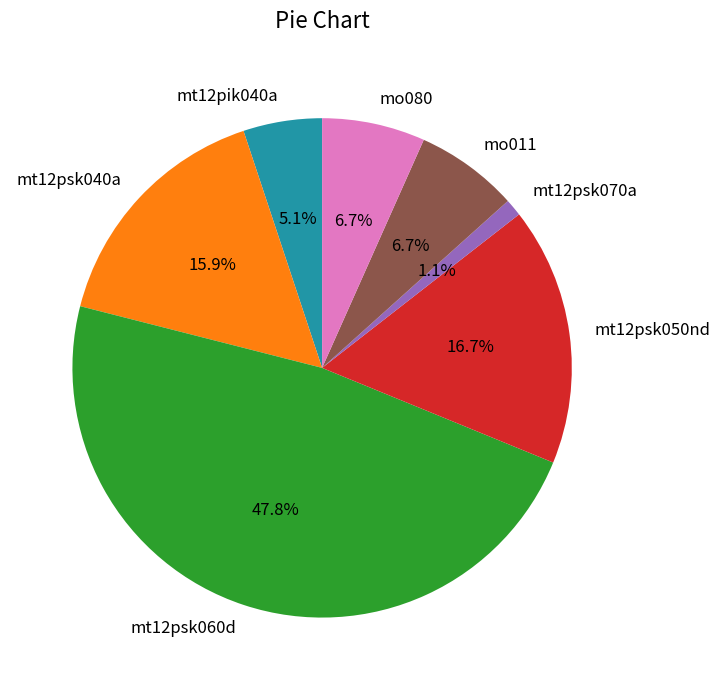

True or false: mo080 accounts for 7% of the total.

True